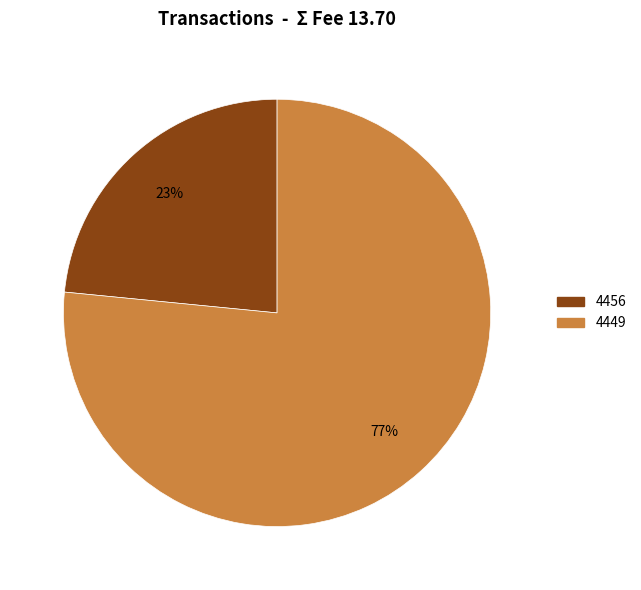

Combined, do 4449 and 4456 account for over 50%?

Yes